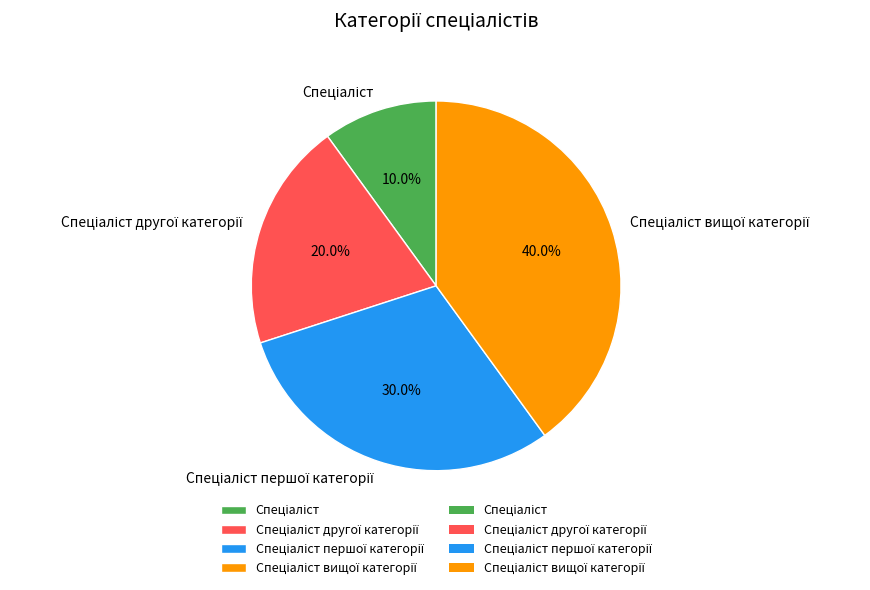

Is there any slice that represents more than half of the pie?

No